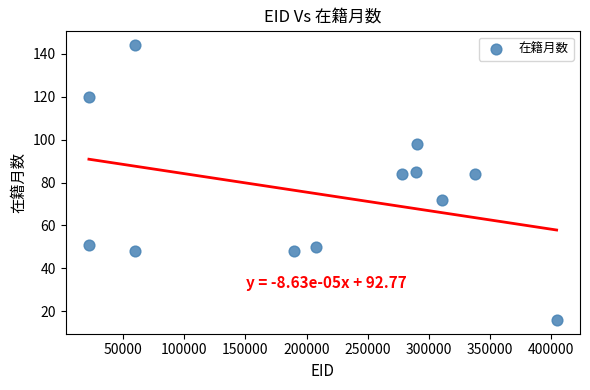

What is the range of X values (max minus min)?

382035